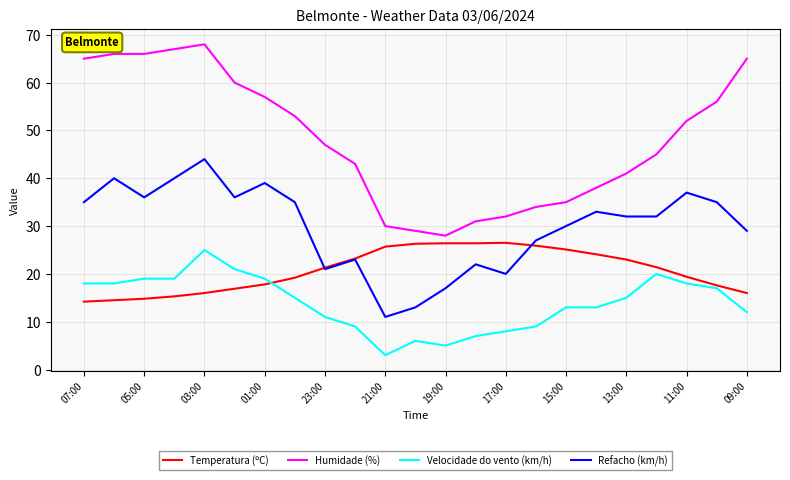

Which series has the largest total across all categories?

Humidade (%)